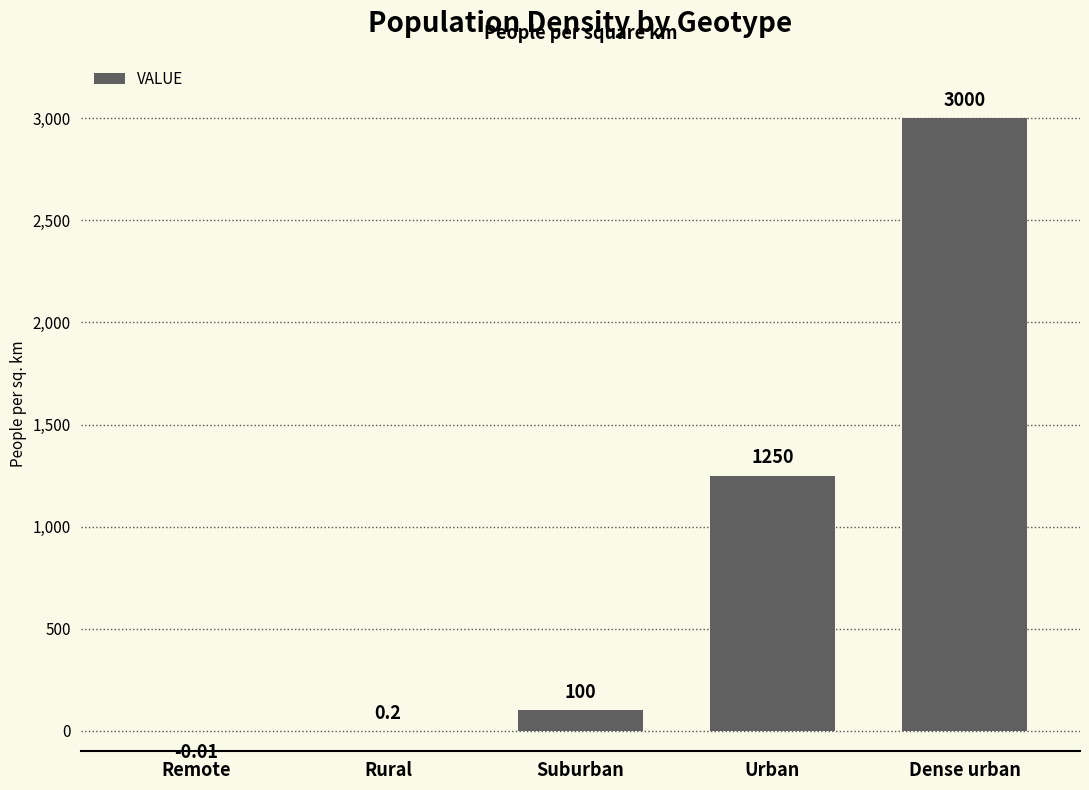

How many values are above zero?

4